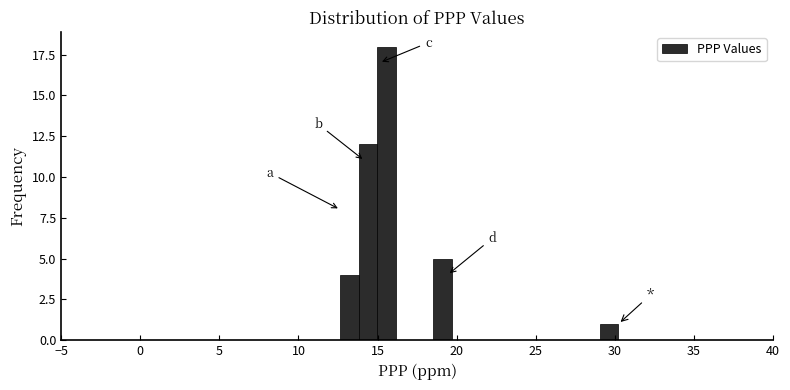

Read against the x-axis, roughly where is the centre of the tallest bar?

15.5